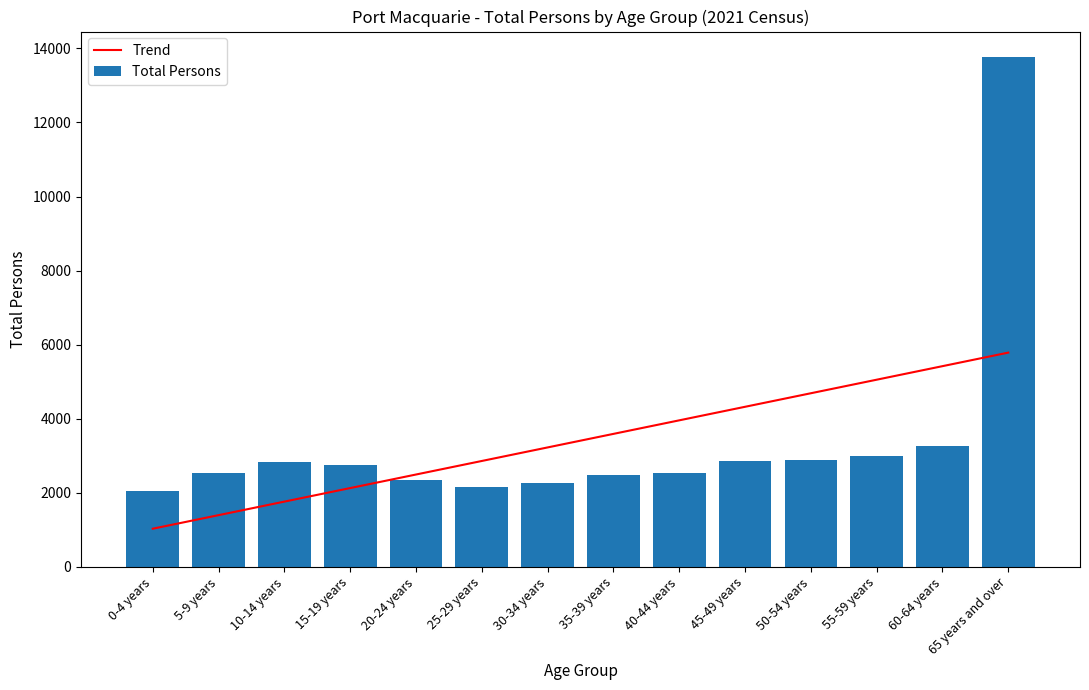

Which category has the lowest value across all series?

0-4 years